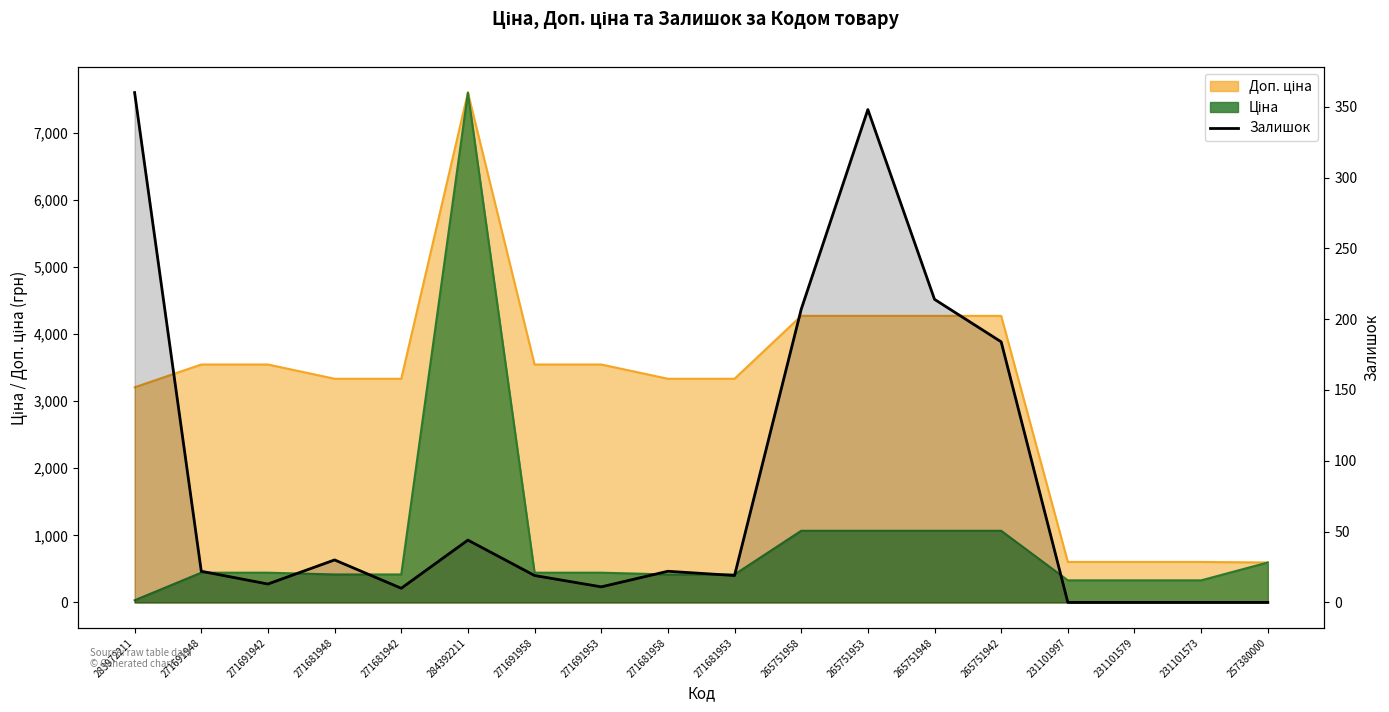

True or false: the data shows 0 at 231101579.

True